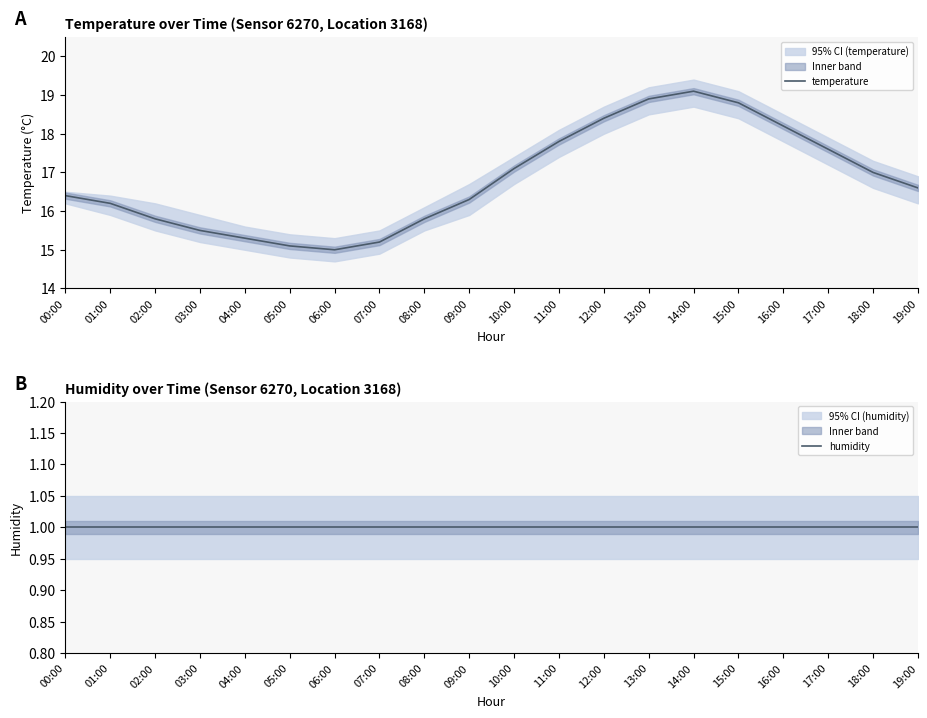

What is the average value of the humidity series?

1.0